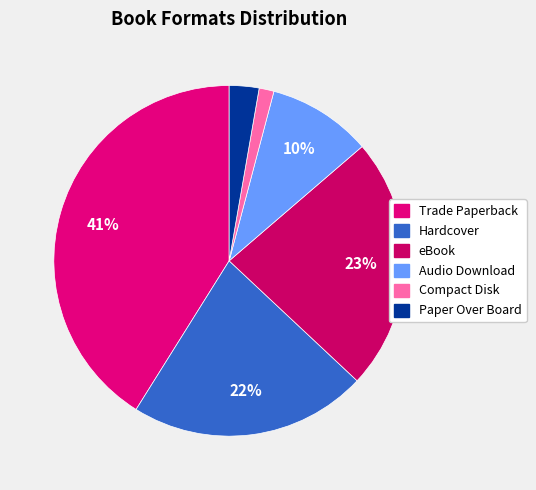

To the nearest percent, what portion does eBook represent?

23%